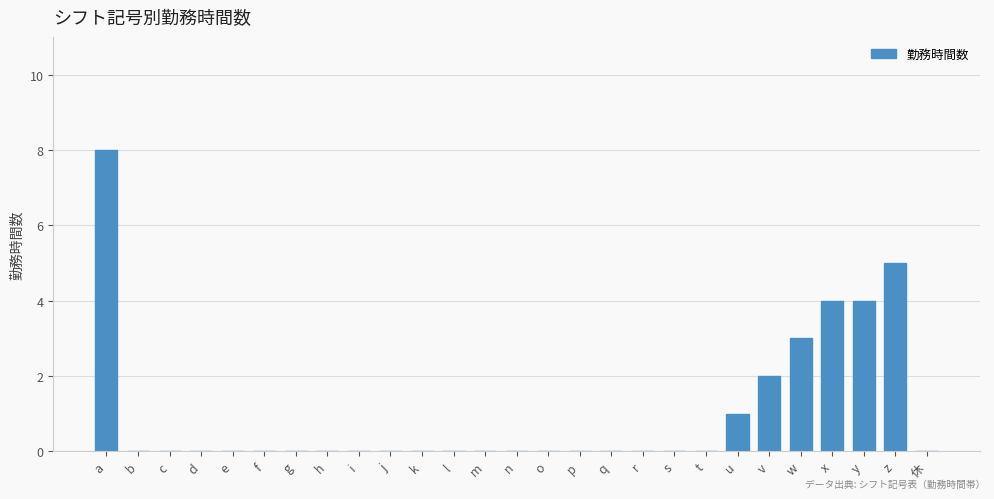

Reading left to right, list all the values displayed in this chart.

a=8	b=0	c=0	d=0	e=0	f=0	g=0	h=0	i=0	j=0	k=0	l=0	m=0	n=0	o=0	p=0	q=0	r=0	s=0	t=0	u=1	v=2	w=3	x=4	y=4	z=5	休=0